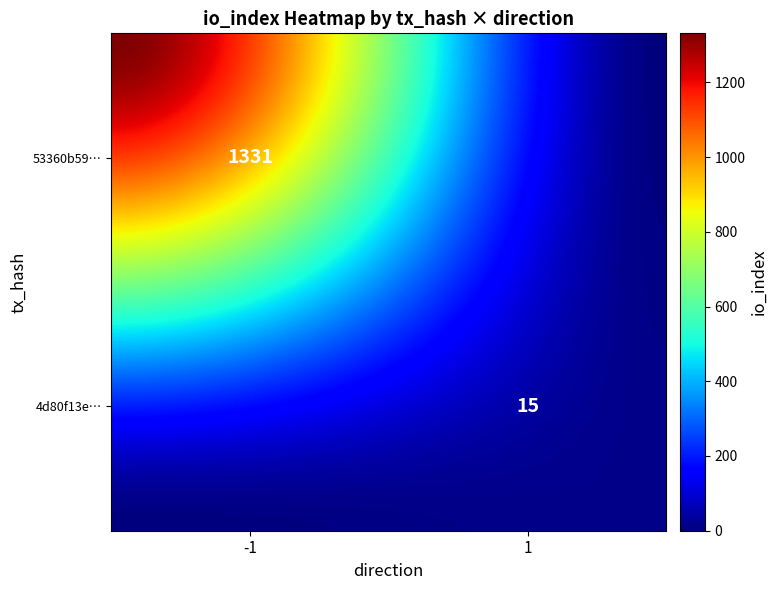

How many values in the 4d80f13ead8ba047e014209221c9684cd246d26 series are below 15?

1